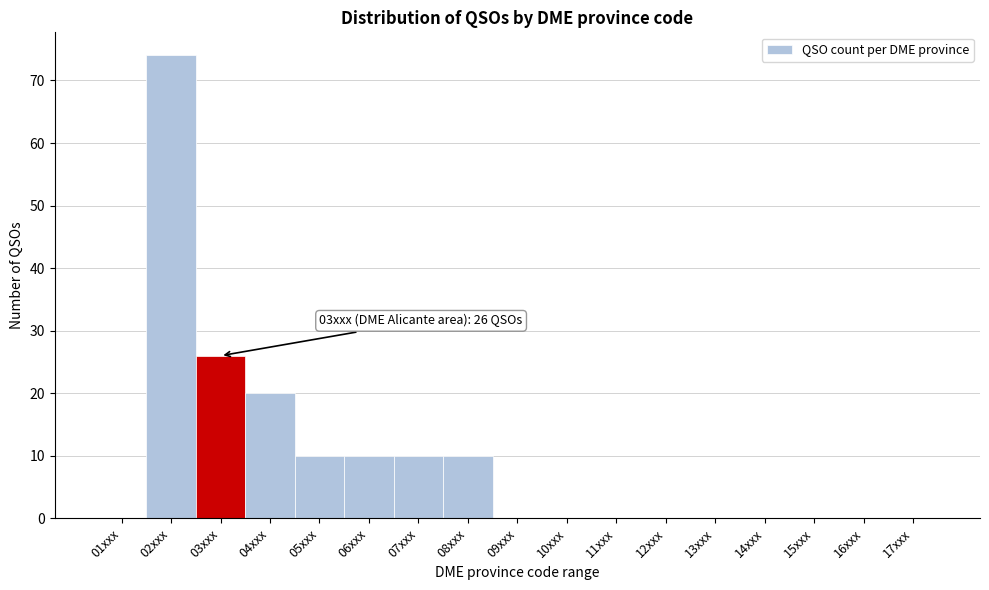

Reading left to right, what are all the values shown in this chart?

01xxx=0	02xxx=74	03xxx=26	04xxx=20	05xxx=10	06xxx=10	07xxx=10	08xxx=10	09xxx=0	10xxx=0	11xxx=0	12xxx=0	13xxx=0	14xxx=0	15xxx=0	16xxx=0	17xxx=0